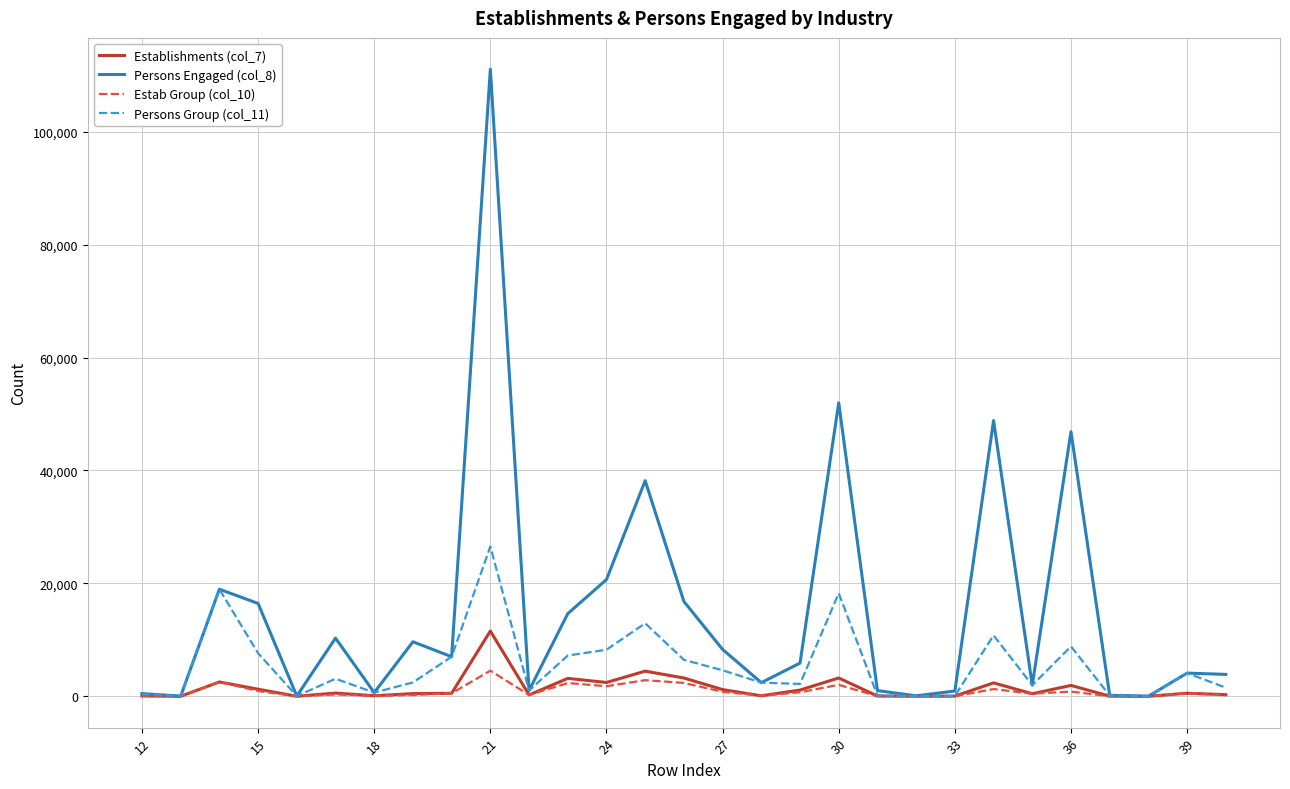

What is the maximum value shown in the chart?

111063